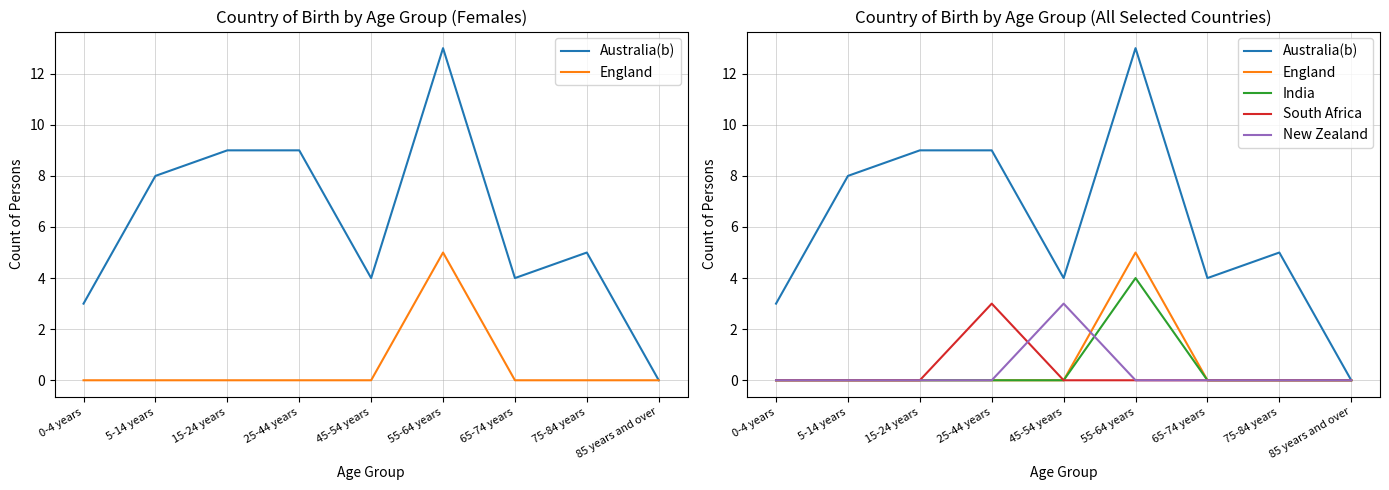

What is the sum of all Australia(b) values?

55